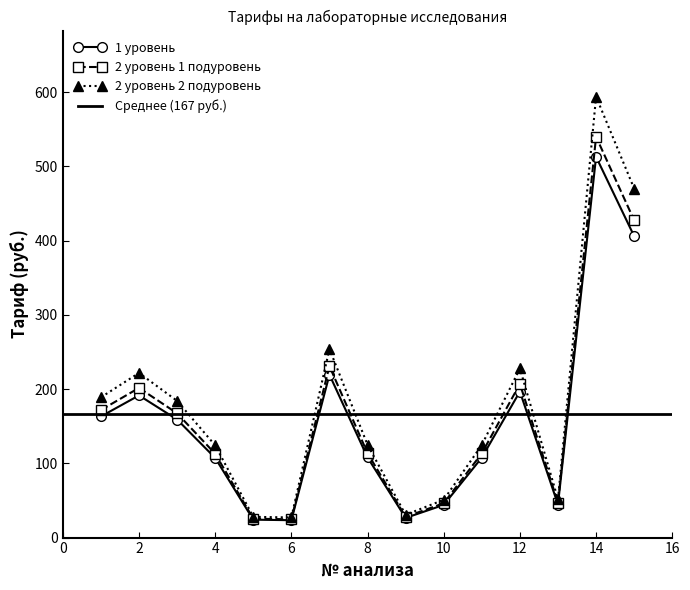

List the labels in order of 1 уровень value, largest first.

14, 15, 7, 12, 2, 1, 3, 8, 11, 4, 13, 10, 9, 5, 6